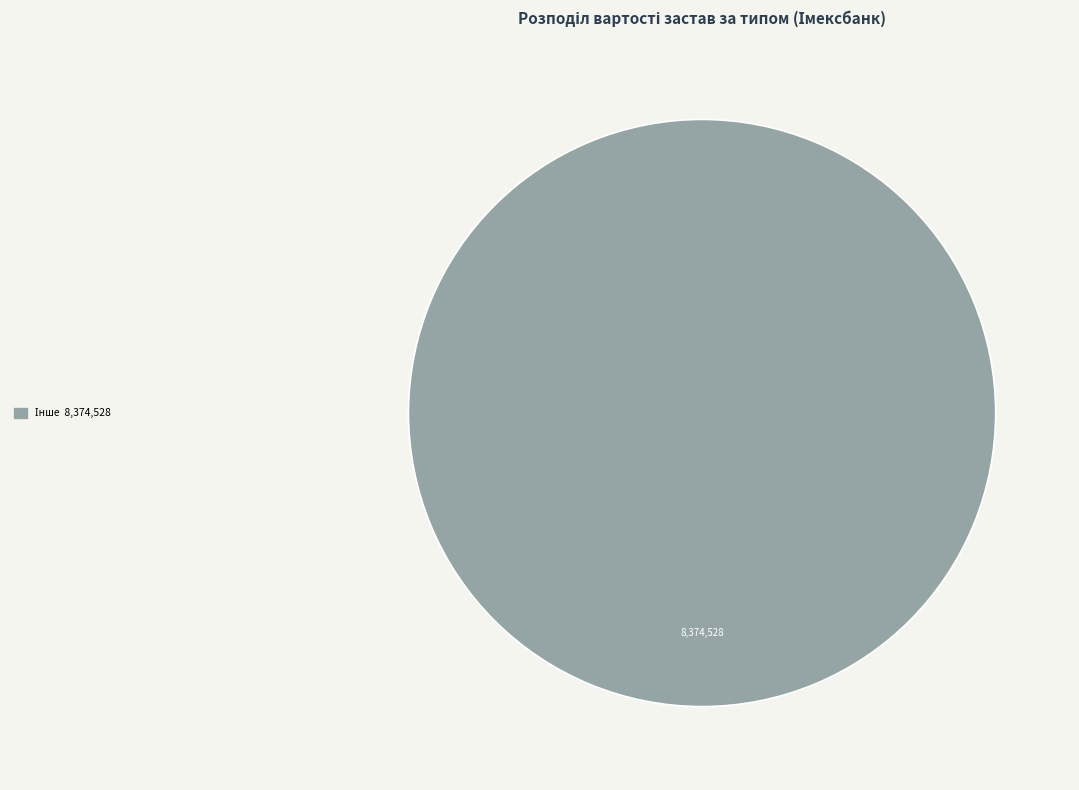

Is there any slice that represents more than half of the pie?

Yes